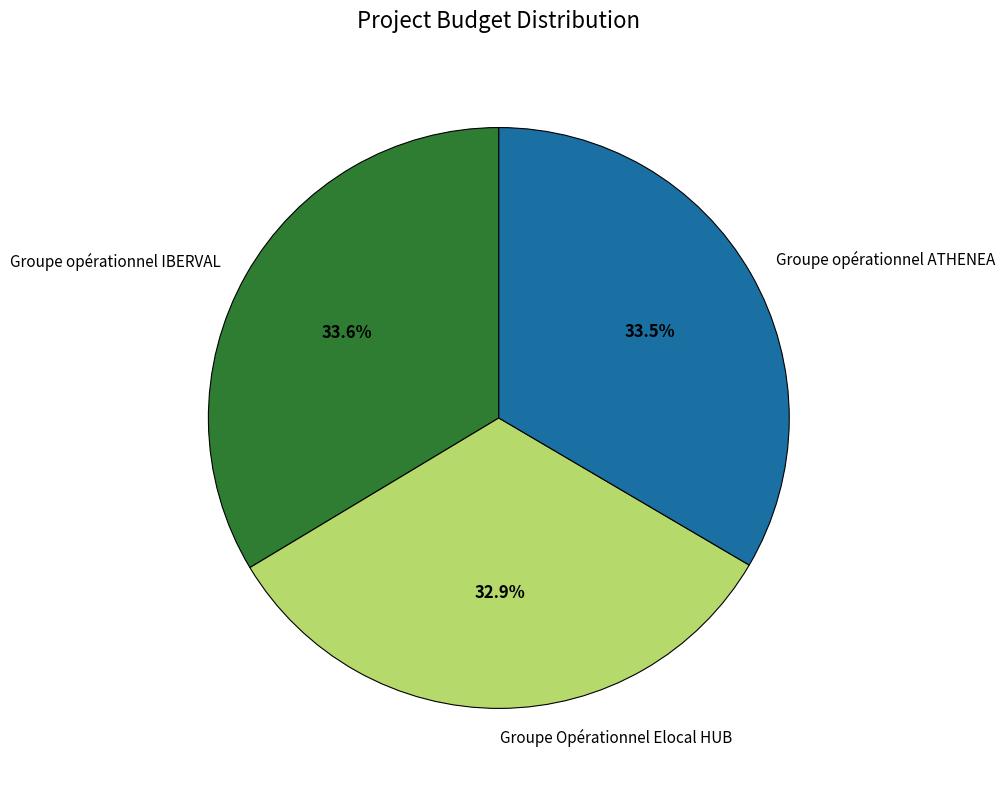

Which category has the smallest portion of the pie?

Groupe Opérationnel Elocal HUB